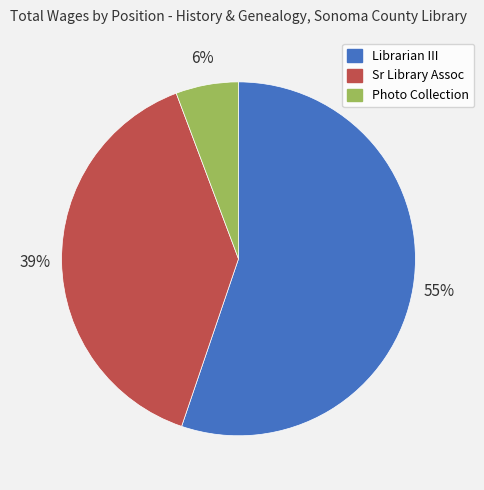

What is the ratio of the value at Sr Library Assoc to the value at Librarian III?

0.7